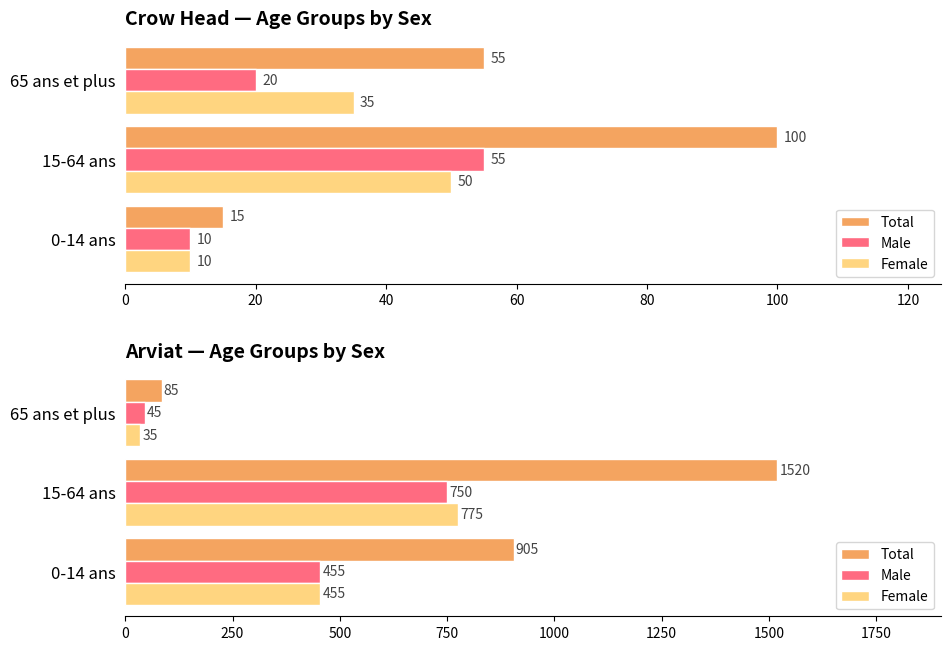

How many bars are there in each group?

3